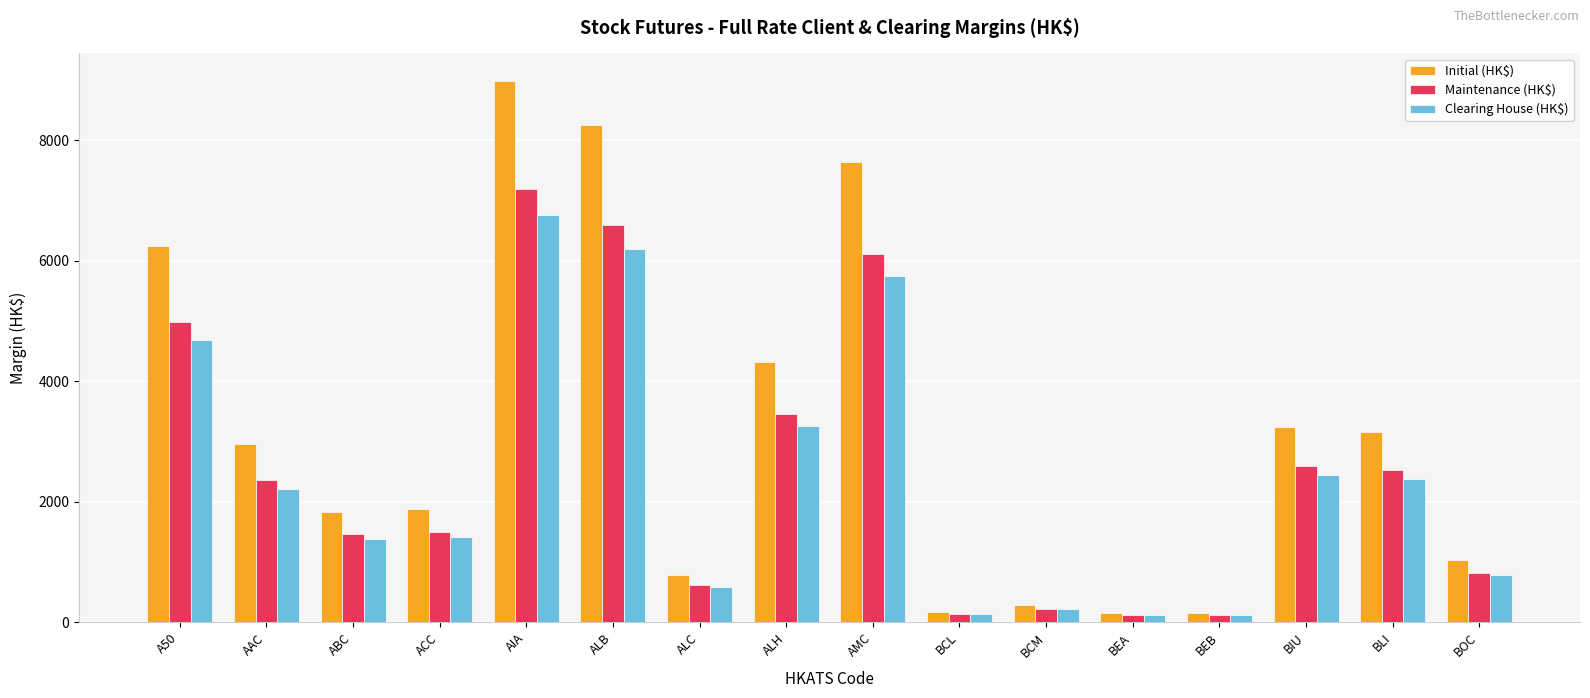

At which category is the sum across all series the highest?

AIA